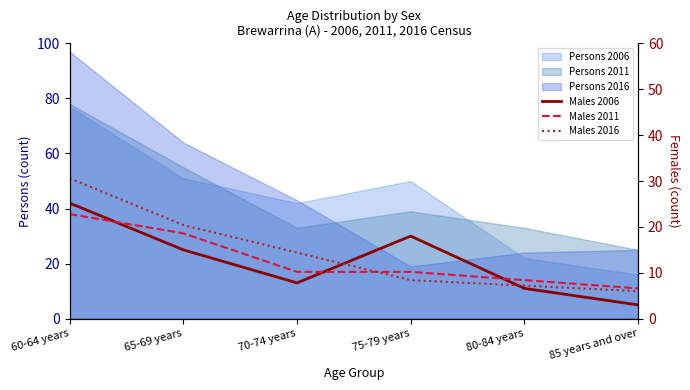

Between which two adjacent categories do Males 2011 and Males 2016 first intersect?

70-74 years and 75-79 years